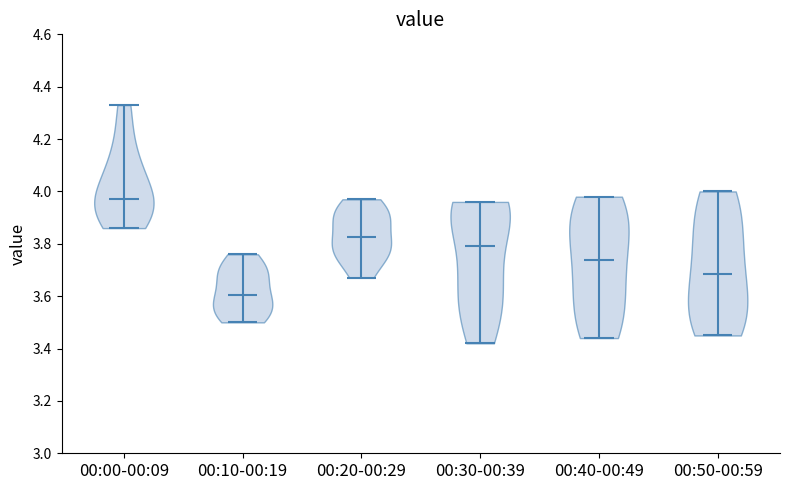

Reading left to right, read every violin against the y-axis: where its median line is, and the lowest and highest points it reaches. The values are not printed on the chart, so give them approximately, as read against the axis.

00:00-00:09: median line 3.98, lowest point 3.86, highest point 4.34
00:10-00:19: median line 3.60, lowest point 3.50, highest point 3.76
00:20-00:29: median line 3.82, lowest point 3.68, highest point 3.98
00:30-00:39: median line 3.80, lowest point 3.42, highest point 3.96
00:40-00:49: median line 3.74, lowest point 3.44, highest point 3.98
00:50-00:59: median line 3.68, lowest point 3.46, highest point 4.00